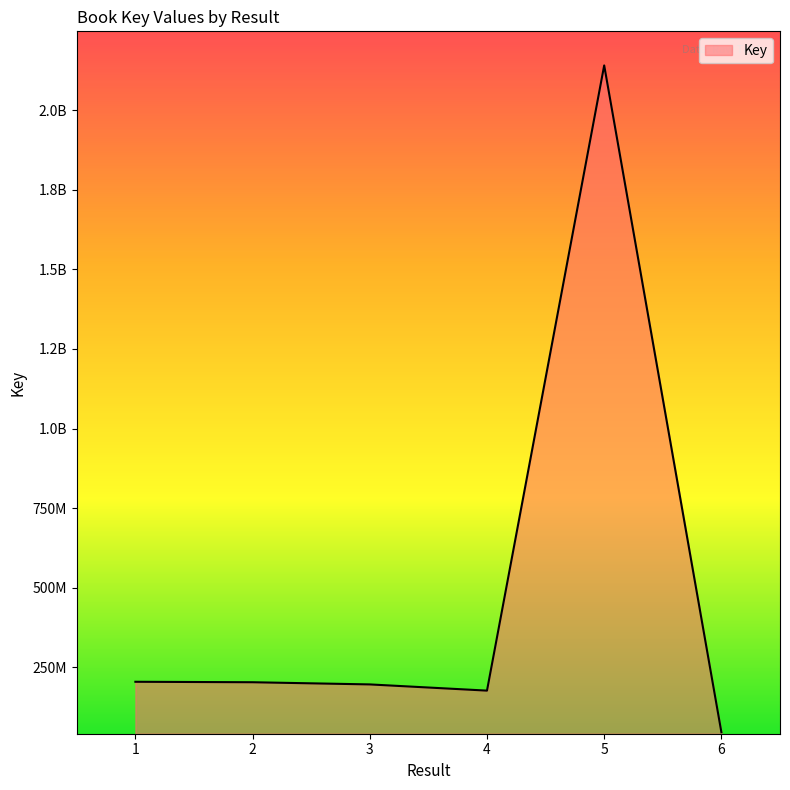

Is this an area chart (filled region under the line)?

Yes